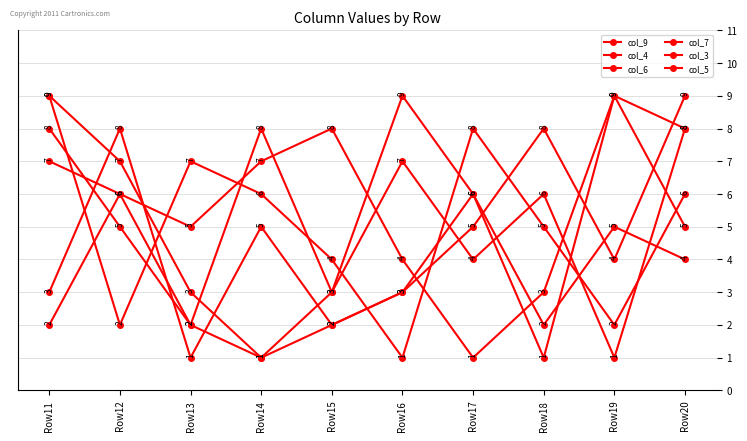

Which has a higher value, Row12 or Row19?

Row12